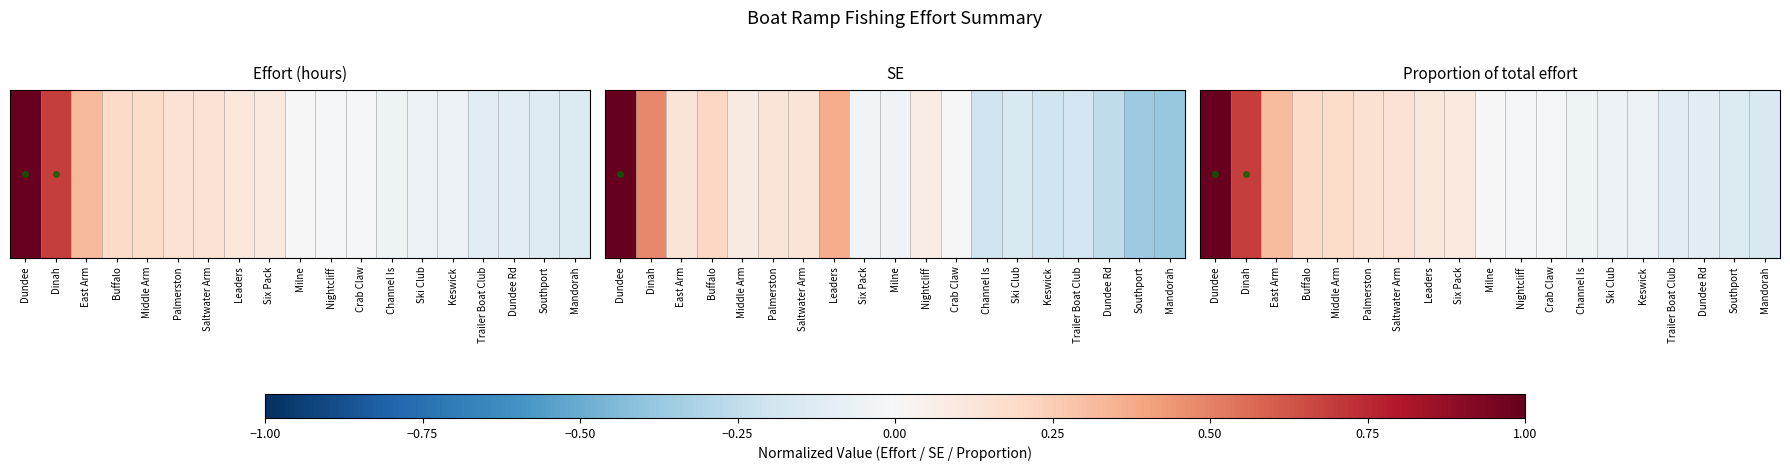

Read the value at Trailer Boat Club.

-0.1